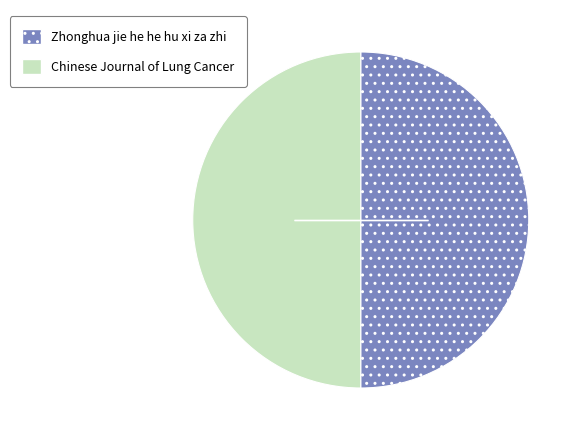

Is the sum of Chinese Journal of Lung Cancer and Zhonghua jie he he hu xi za zhi greater than half?

Yes